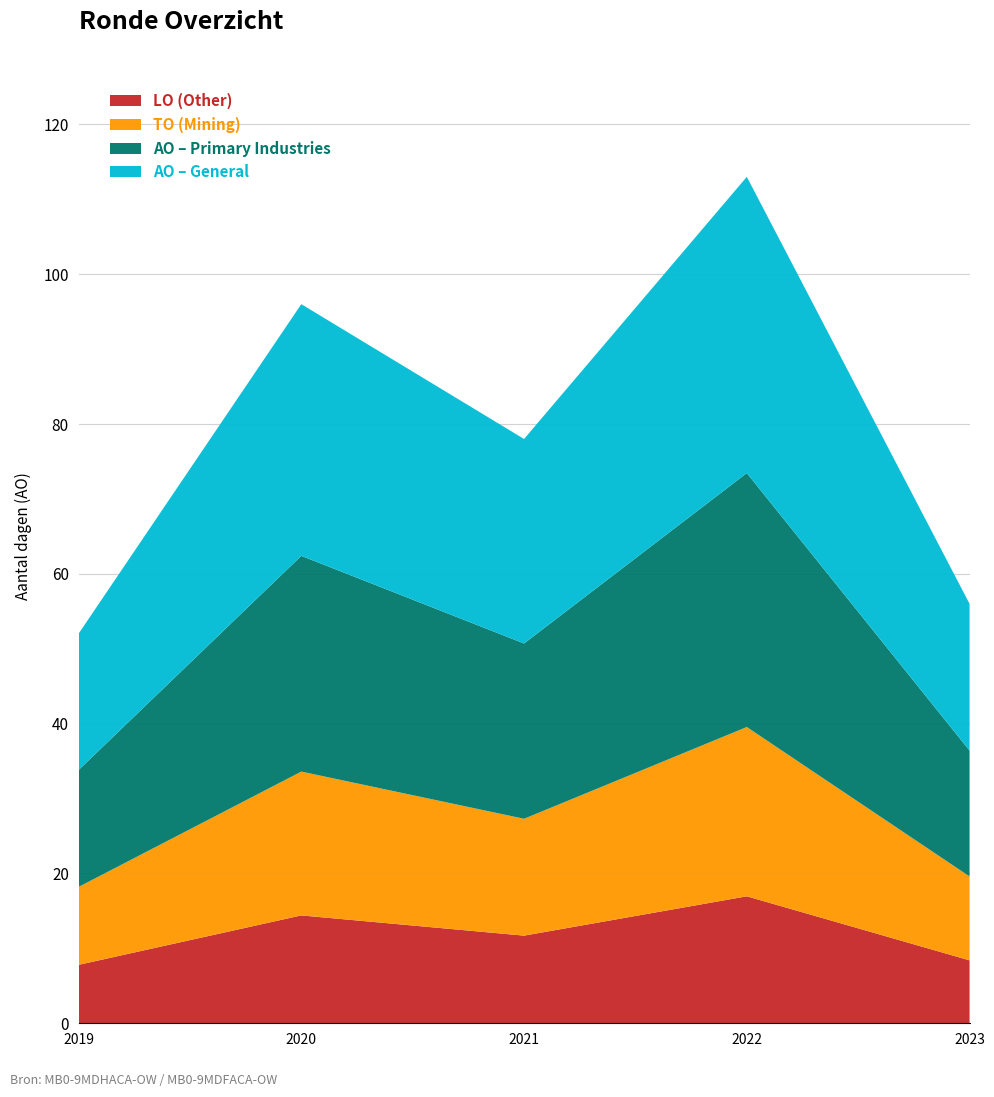

Is it true that LO (Other) equals 2.4 at 2023?

False